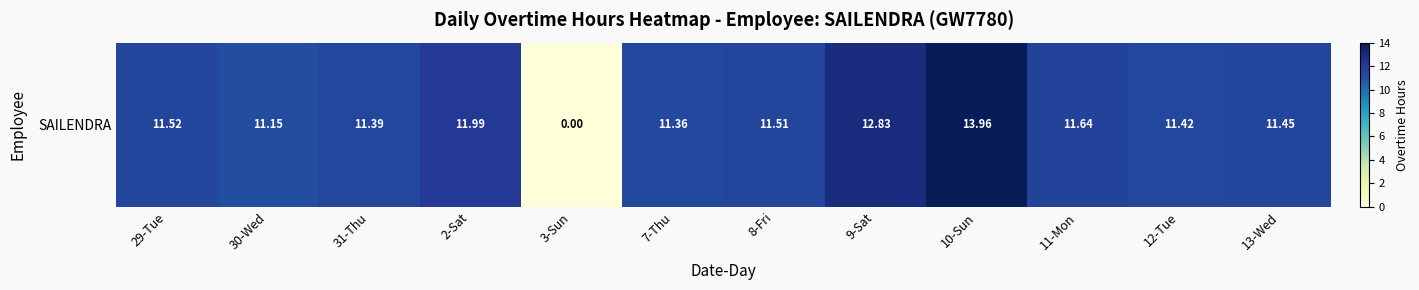

Where is the data nearest to the value 6?

30-Wed